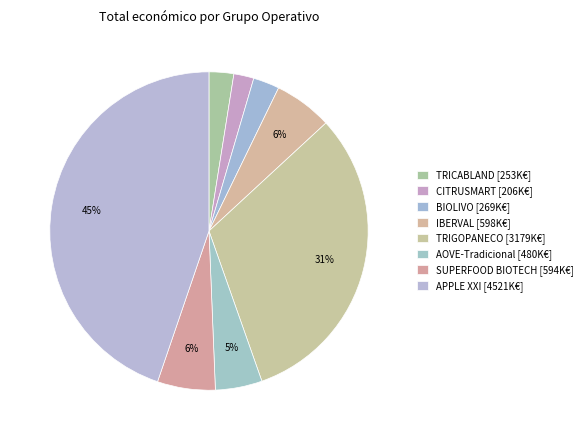

Is it true that APPLE XXI is 45% of the pie?

True